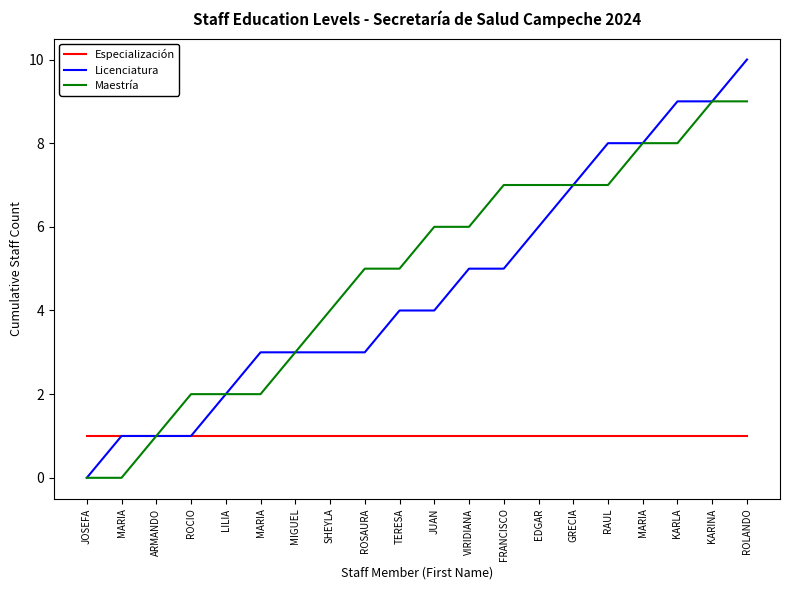

Where is Licenciatura nearest to the value 5?

VIRIDIANA